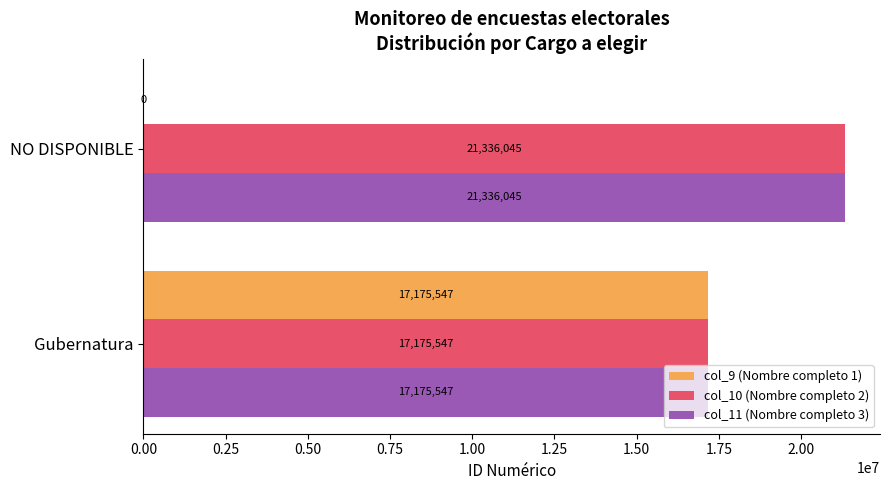

The value of col_10 (Nombre completo 2) at NO DISPONIBLE is 21336045. True or false?

True